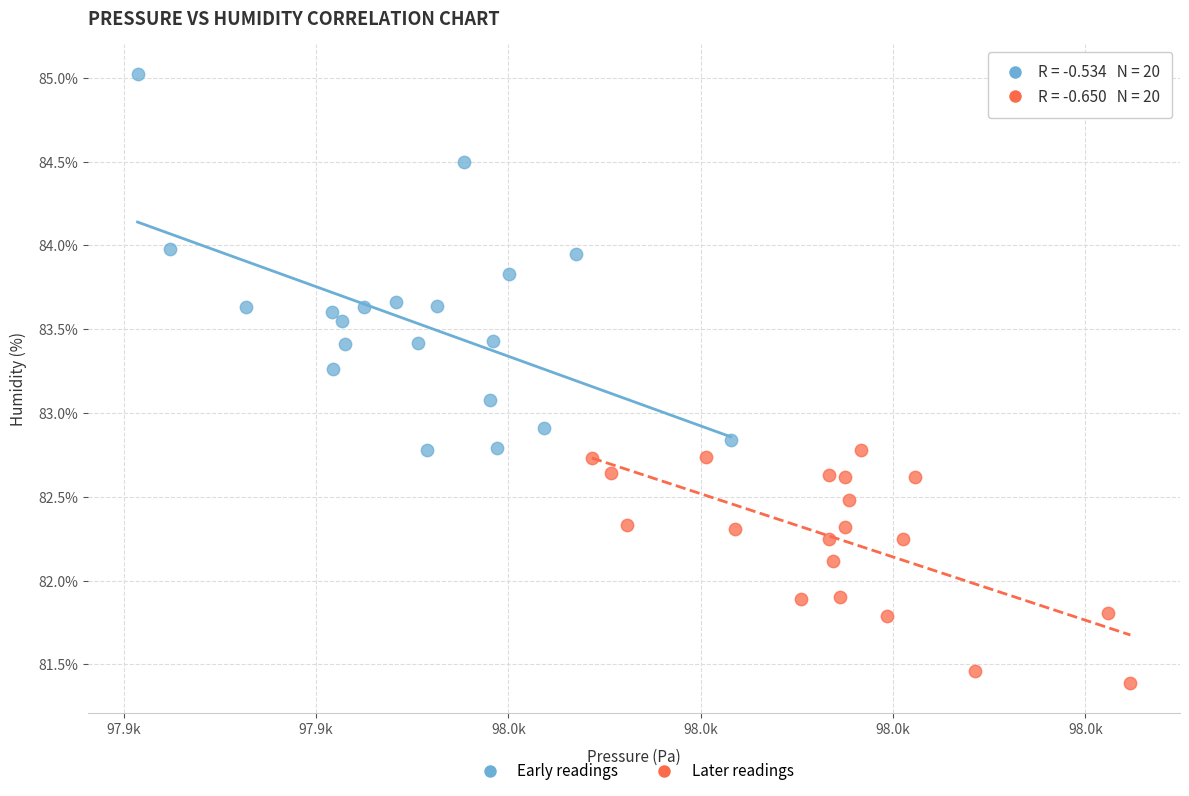

Which series has the largest Y range (max minus min)?

Early readings